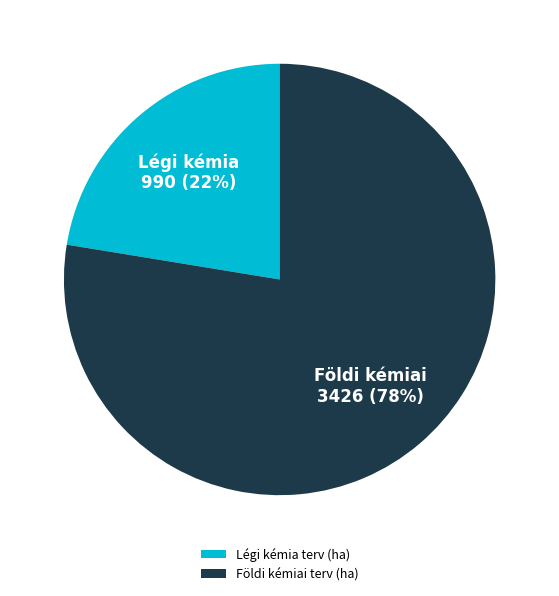

Is there a majority slice in this chart?

Yes